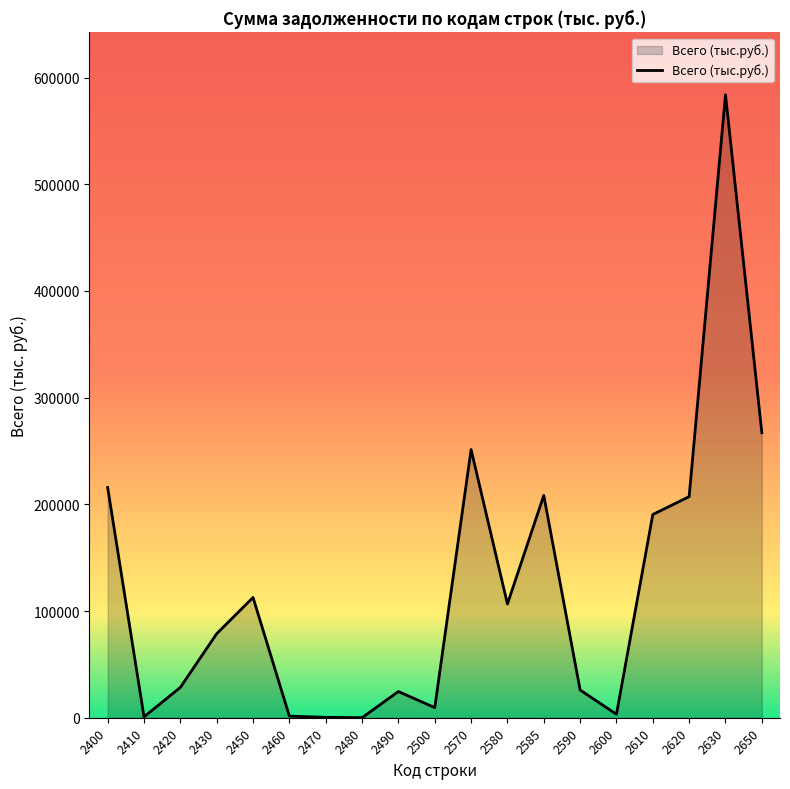

Is it true that the value at 2610 is 190483?

True